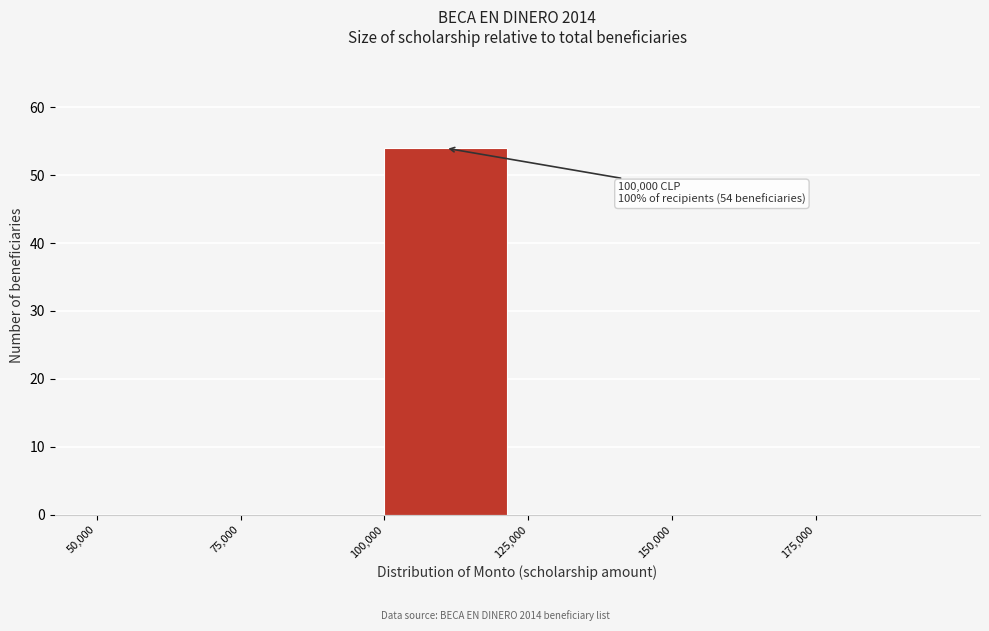

Which range on the x-axis has the tallest bar?

100000 to 125000